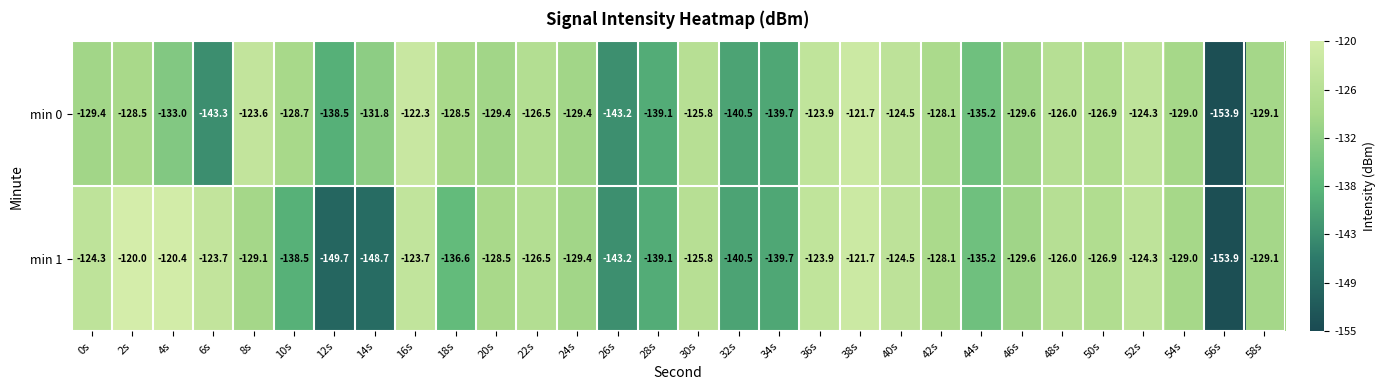

What is the sum of all min 1 values?

-3939.6